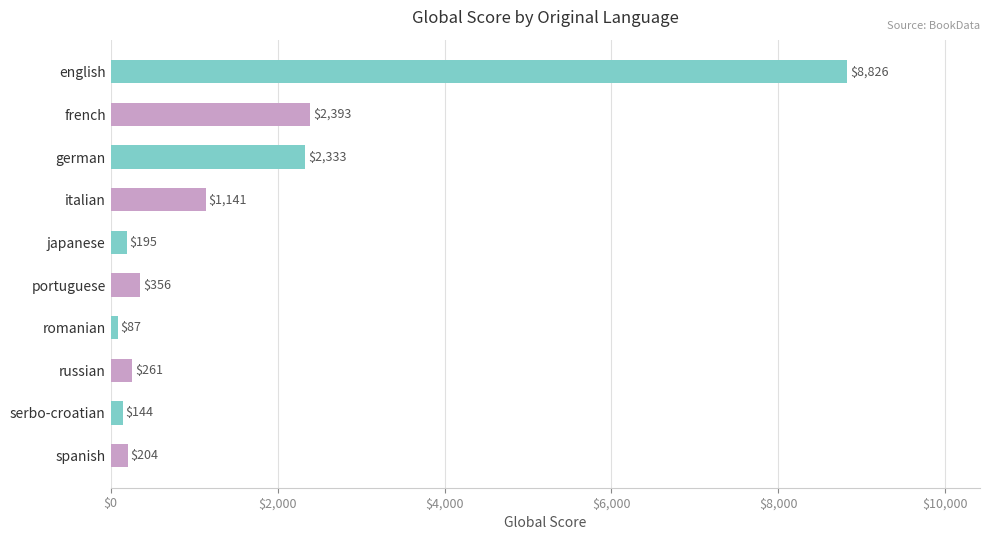

What is the label of the 4th bar from the top?

italian